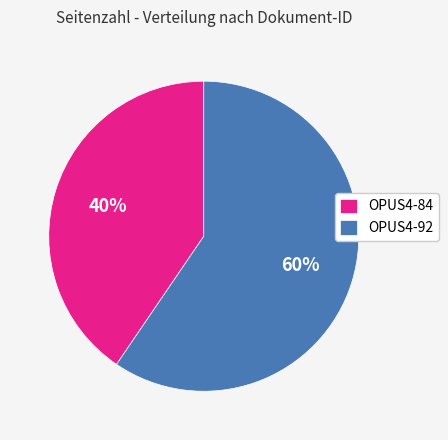

What is the largest slice in the pie chart?

OPUS4-92